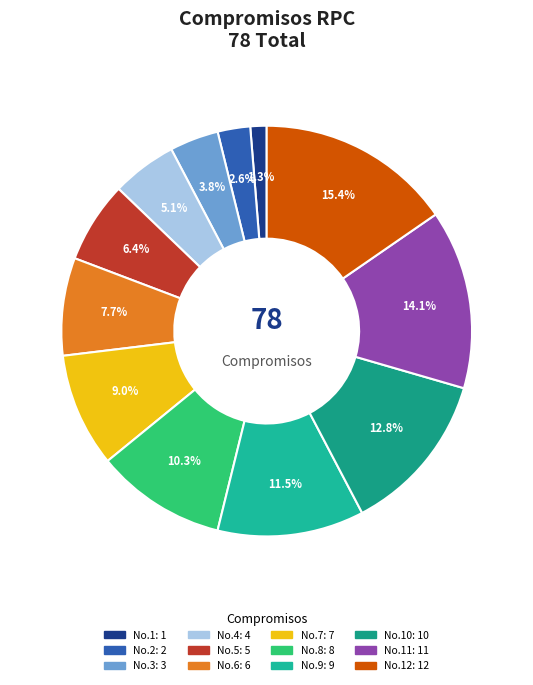

How many slices are in this pie chart?

12